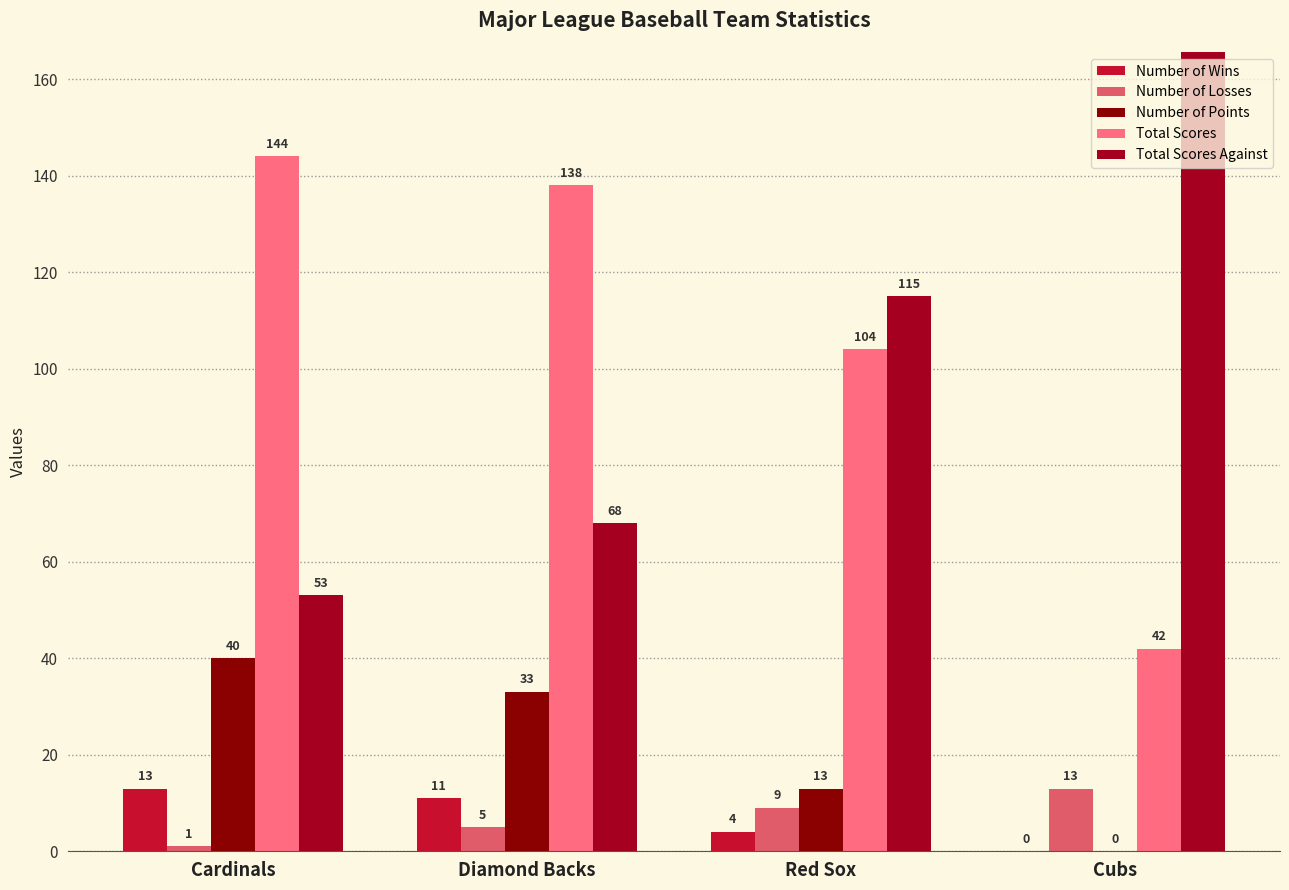

What is the label of the 4th bar from the left?

Cubs